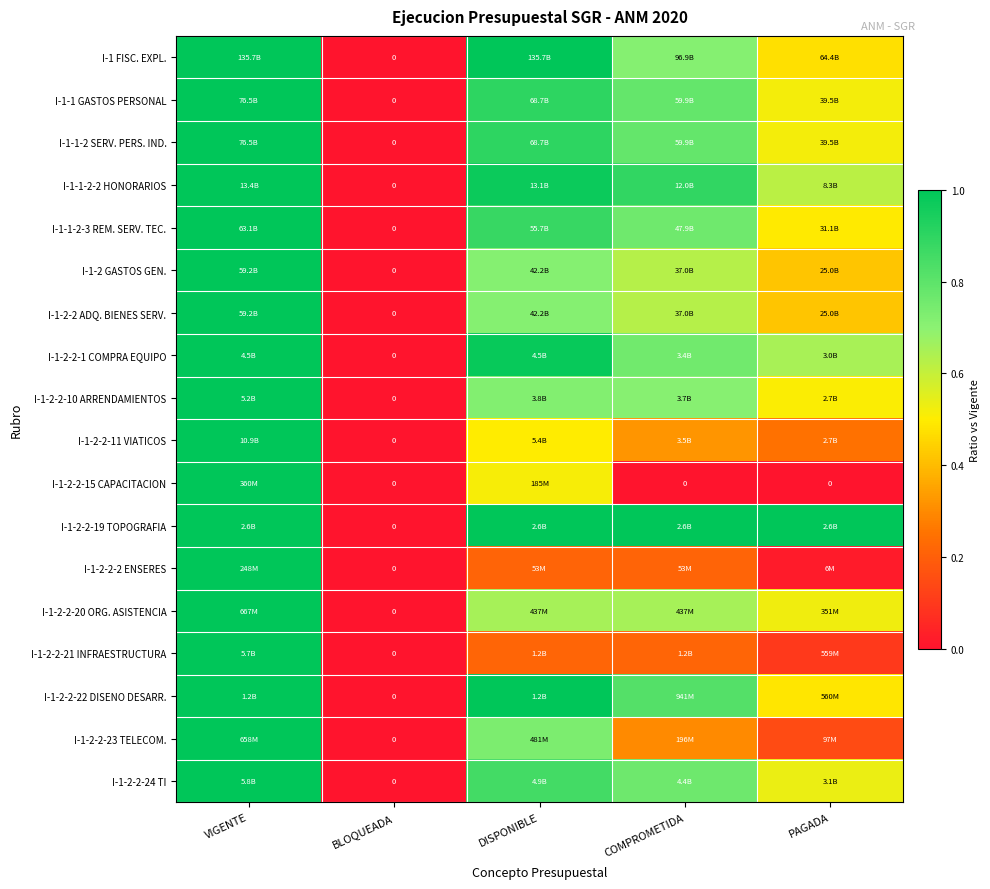

What is the sum of the I-1-2-2-22 DISENO DESARR. values at DISPONIBLE and COMPROMETIDA?

1.8